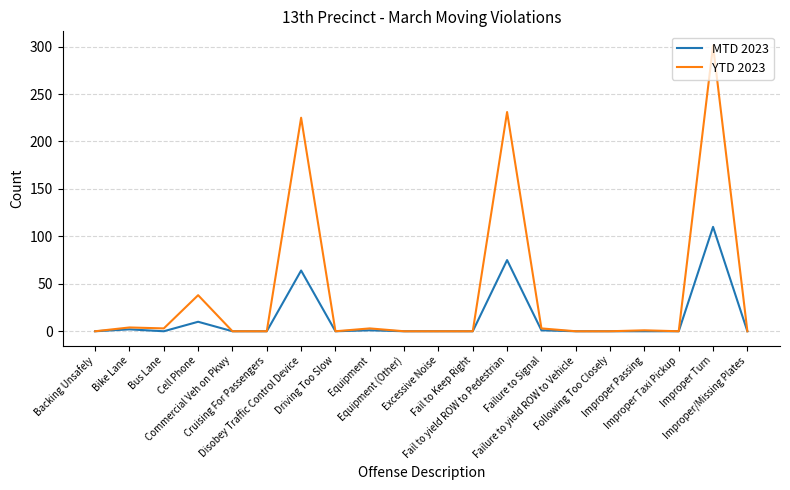

Is it true that MTD 2023 equals 0 at Driving Too Slow?

True